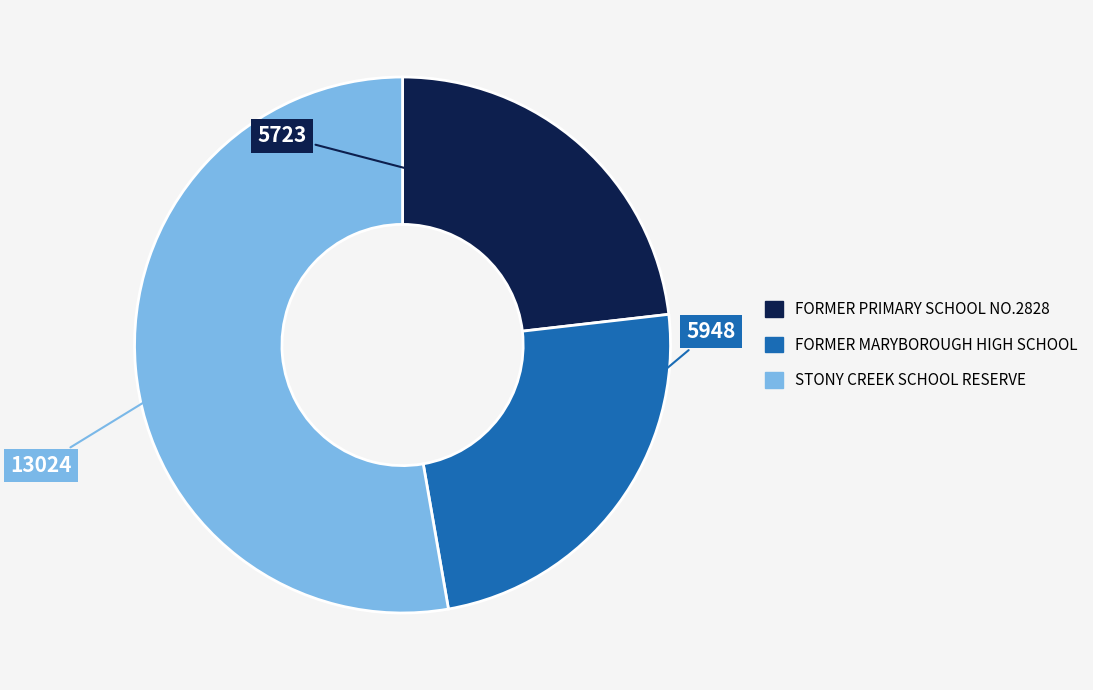

Which slice is the smallest?

FORMER PRIMARY SCHOOL NO.2828